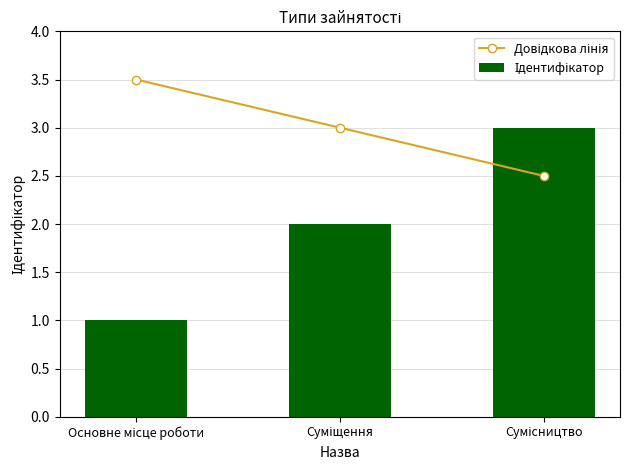

Which series has the largest total across all categories?

Довідкова лінія